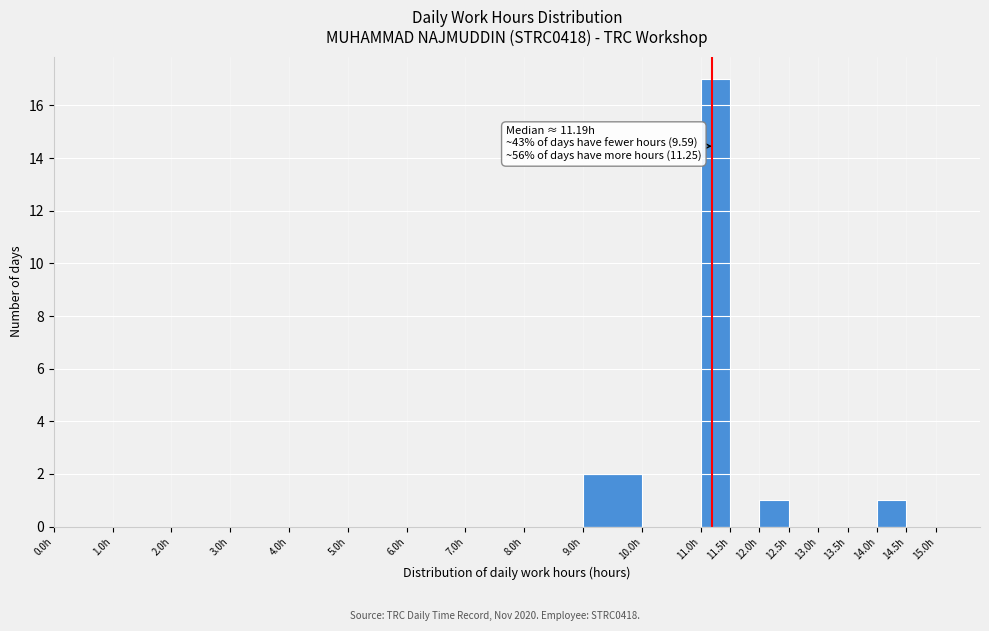

Which range on the x-axis has the tallest bar?

11.0 to 11.5